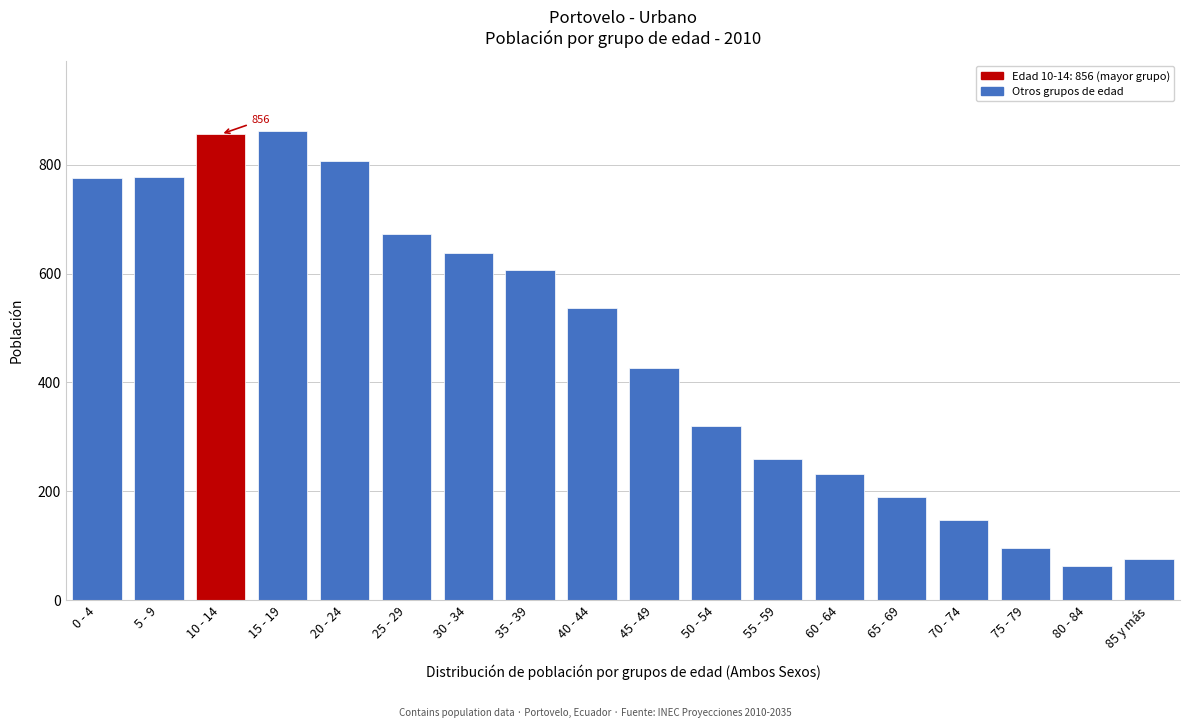

What is the value of the 17th bar from the left?

63